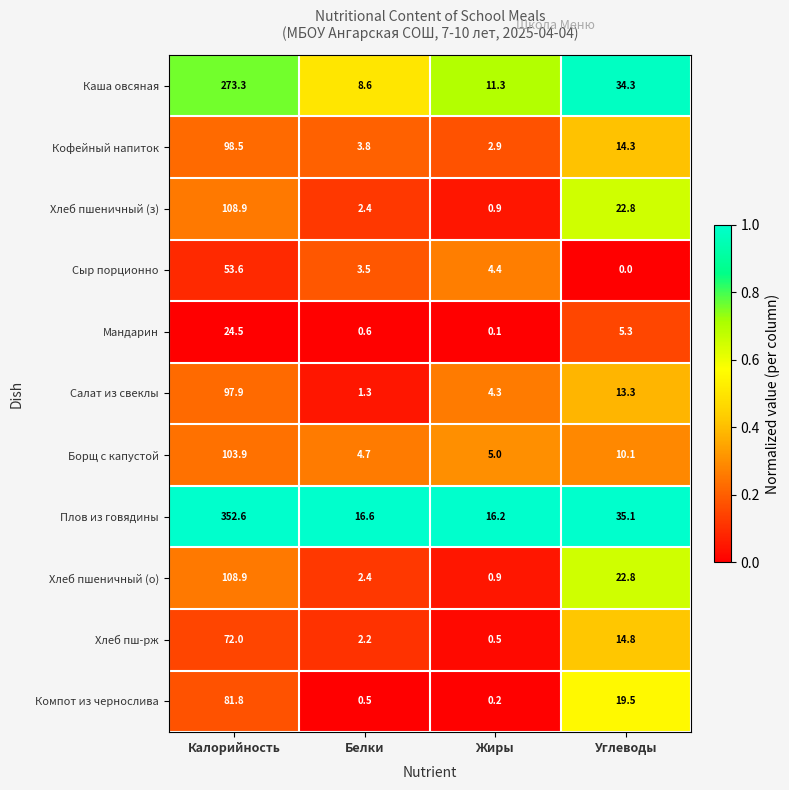

What is the difference between the maximum and minimum values in the Кофейный напиток series?

95.6